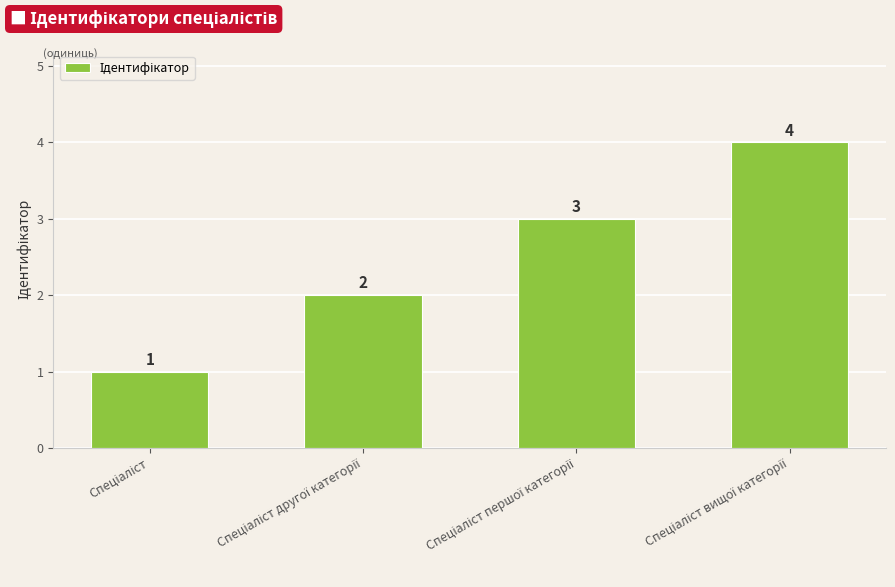

How many values are between 2 and 4?

3